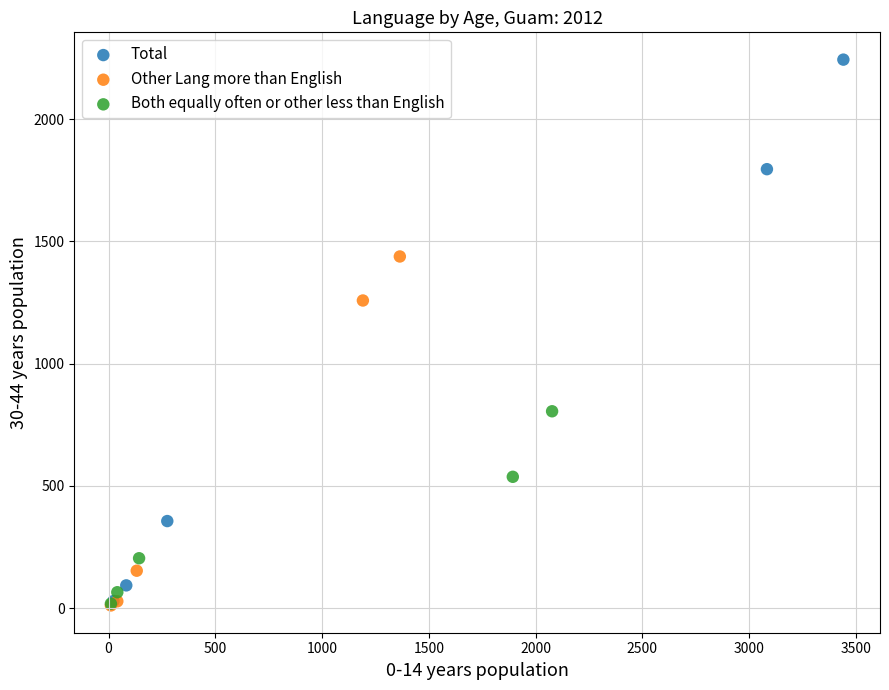

Which series contains the highest Y value?

Total